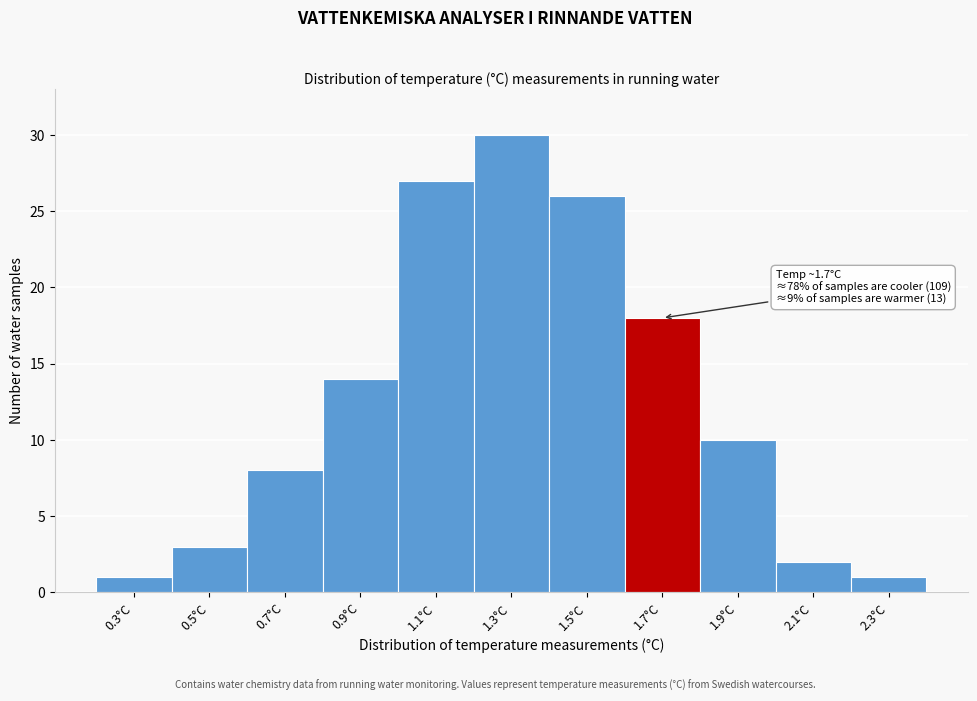

Reading left to right, what are all the values shown in this chart?

1	3	8	14	27	30	26	18	10	2	1